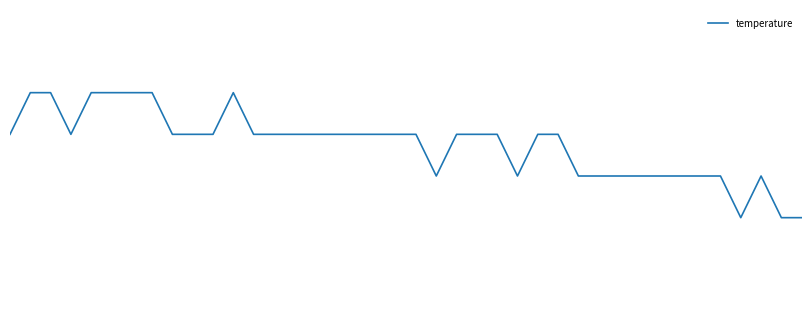

What is the minimum value shown in the chart?

14.8